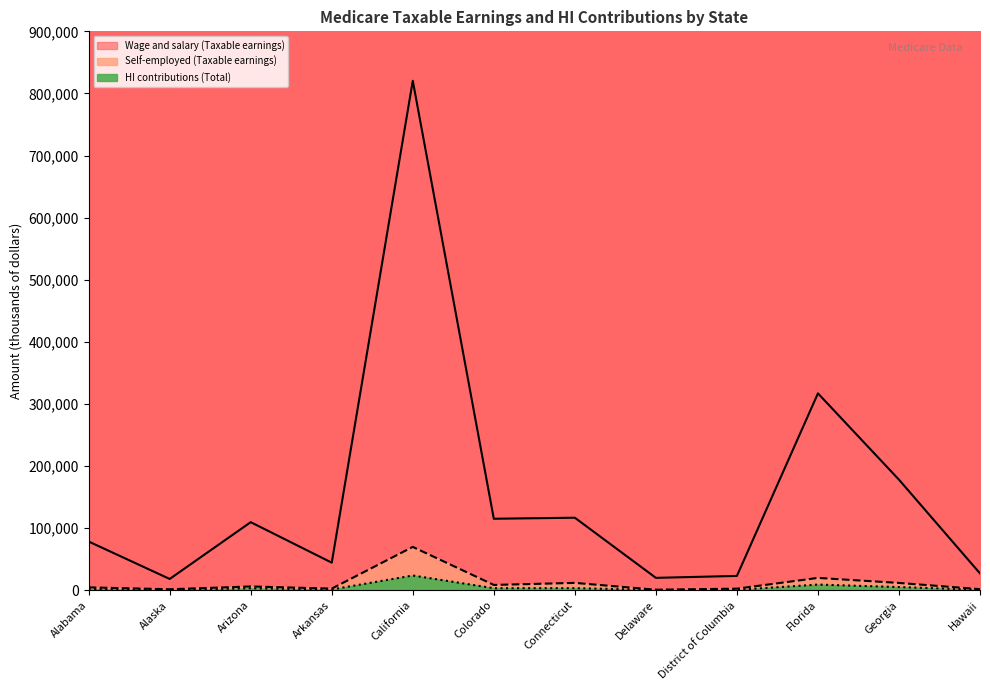

What is the label of the 11th point from the left?

Georgia